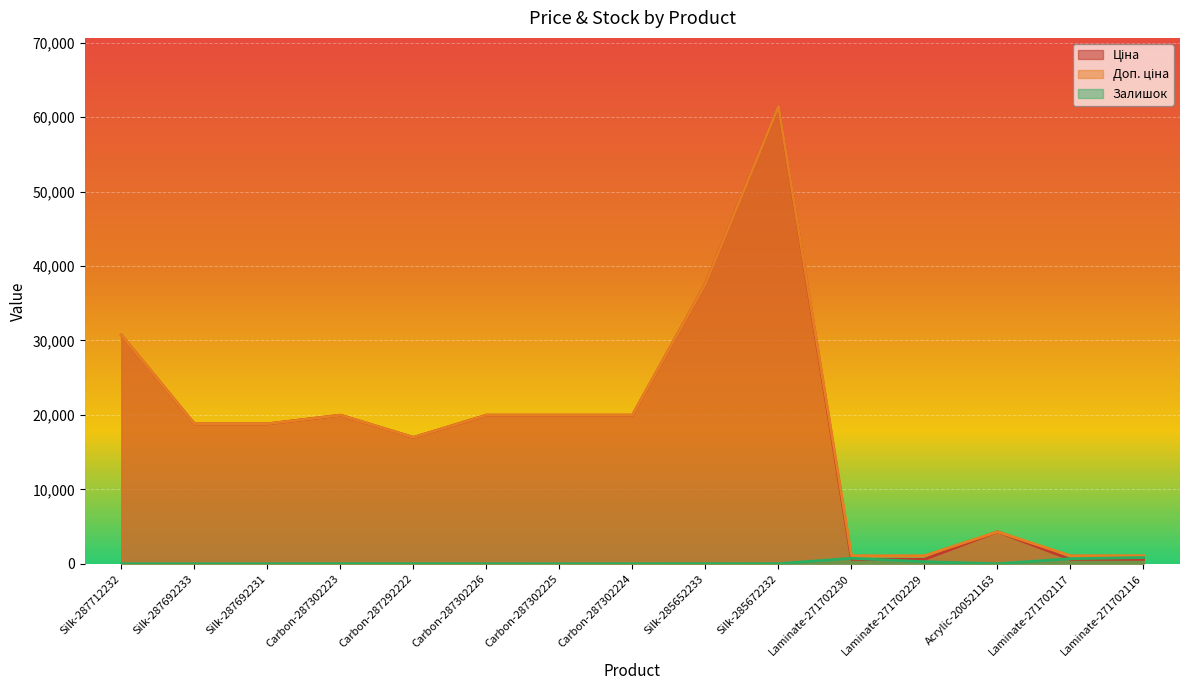

Reading left to right, what are all the values shown in this chart?

Ціна: Silk-287712232=30717.1	Silk-287692233=18796.8	Silk-287692231=18796.8	Carbon-287302223=19964.2	Carbon-287292222=16976.3	Carbon-287302226=19964.2	Carbon-287302225=19964.2	Carbon-287302224=19964.2	Silk-285652233=37593.6	Silk-285672232=61434.3	Laminate-271702230=589.9	Laminate-271702229=589.9	Acrylic-200521163=4295.4	Laminate-271702117=589.9	Laminate-271702116=589.9
Доп. ціна: Silk-287712232=30717.1	Silk-287692233=18796.8	Silk-287692231=18796.8	Carbon-287302223=19964.2	Carbon-287292222=16976.3	Carbon-287302226=19964.2	Carbon-287302225=19964.2	Carbon-287302224=19964.2	Silk-285652233=37593.6	Silk-285672232=61434.3	Laminate-271702230=1081.7	Laminate-271702229=1081.7	Acrylic-200521163=4295.0	Laminate-271702117=1081.7	Laminate-271702116=1081.7
Залишок: Silk-287712232=0.0	Silk-287692233=0.0	Silk-287692231=0.0	Carbon-287302223=7.0	Carbon-287292222=5.0	Carbon-287302226=1.0	Carbon-287302225=0.0	Carbon-287302224=3.0	Silk-285652233=12.0	Silk-285672232=16.0	Laminate-271702230=736.0	Laminate-271702229=273.0	Acrylic-200521163=2.0	Laminate-271702117=680.0	Laminate-271702116=836.0